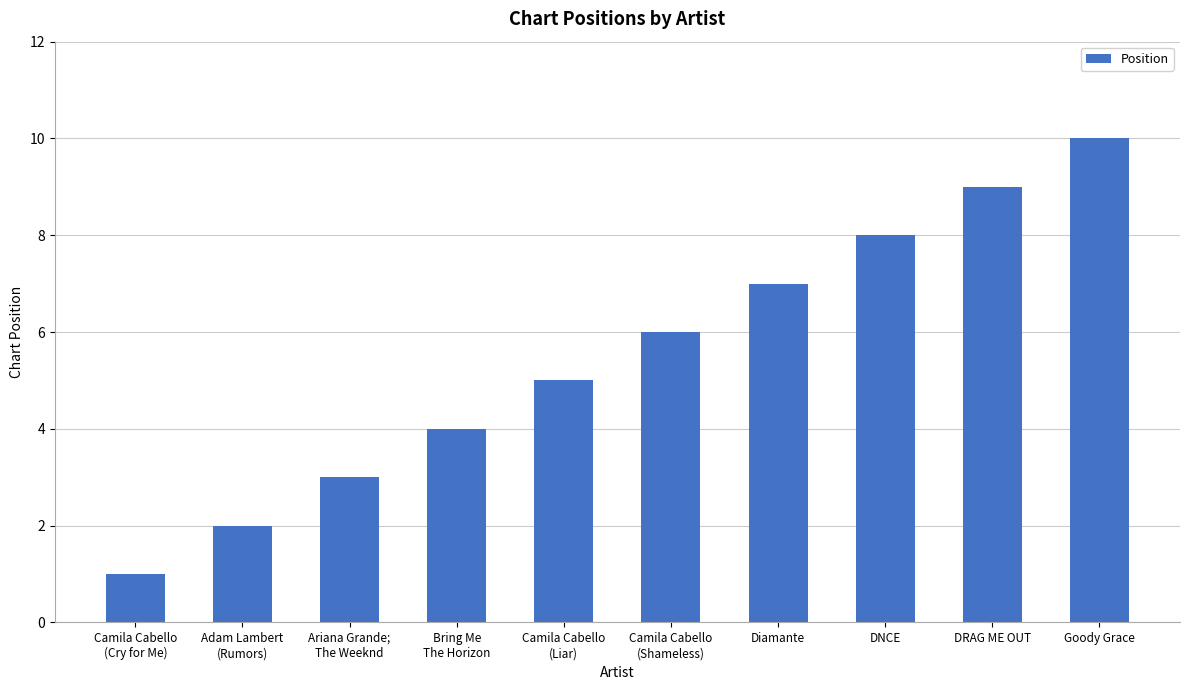

Which label corresponds to the largest value in the chart?

Goody Grace